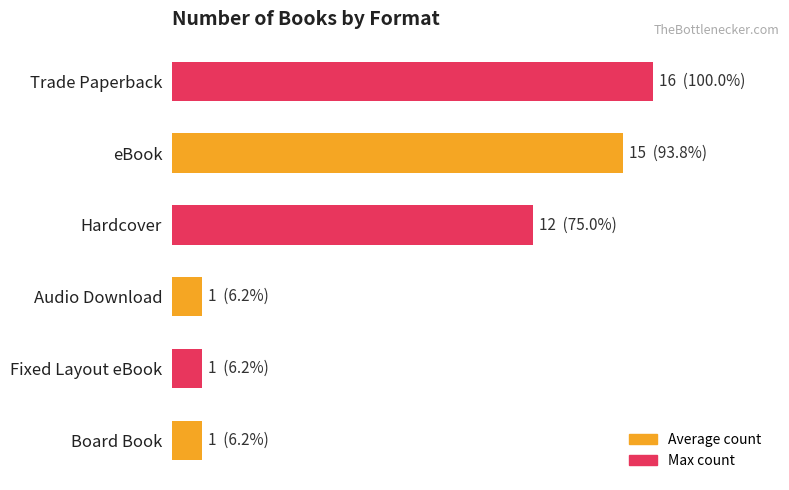

What is the greatest value displayed?

16